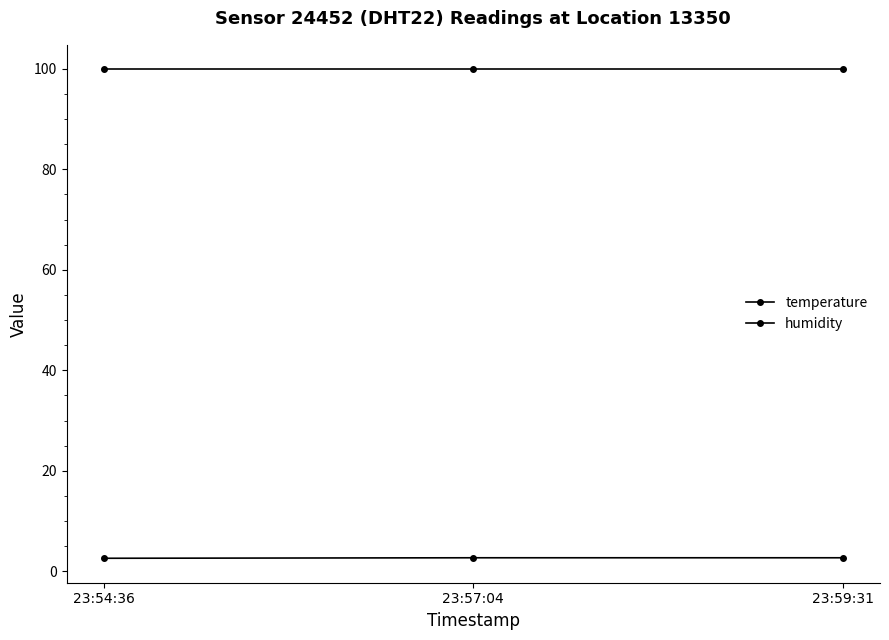

Which series changed the most between 23:57:04 and 23:59:31?

temperature